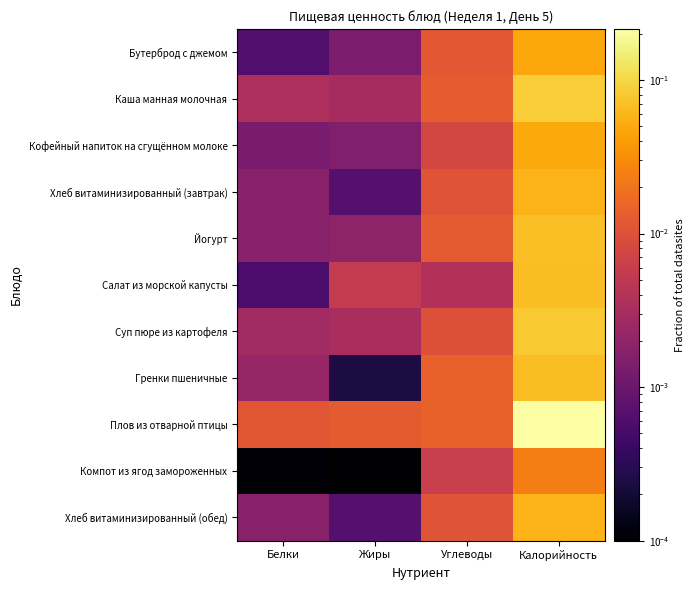

Which label corresponds to the smallest value in the chart?

Жиры